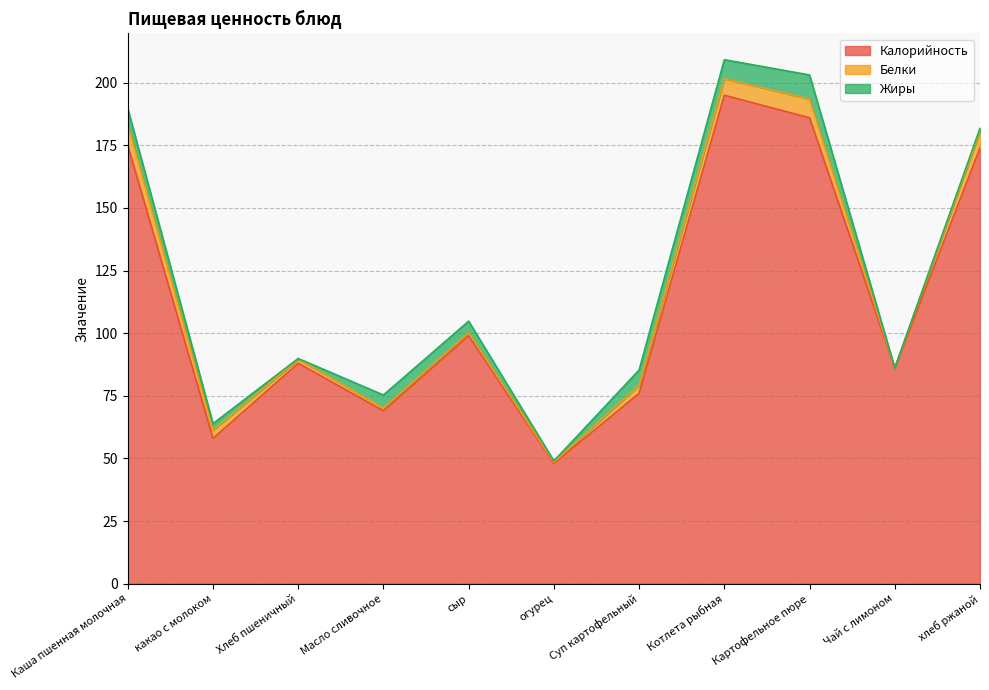

What is the label of the 3rd point from the right?

Картофельное пюре